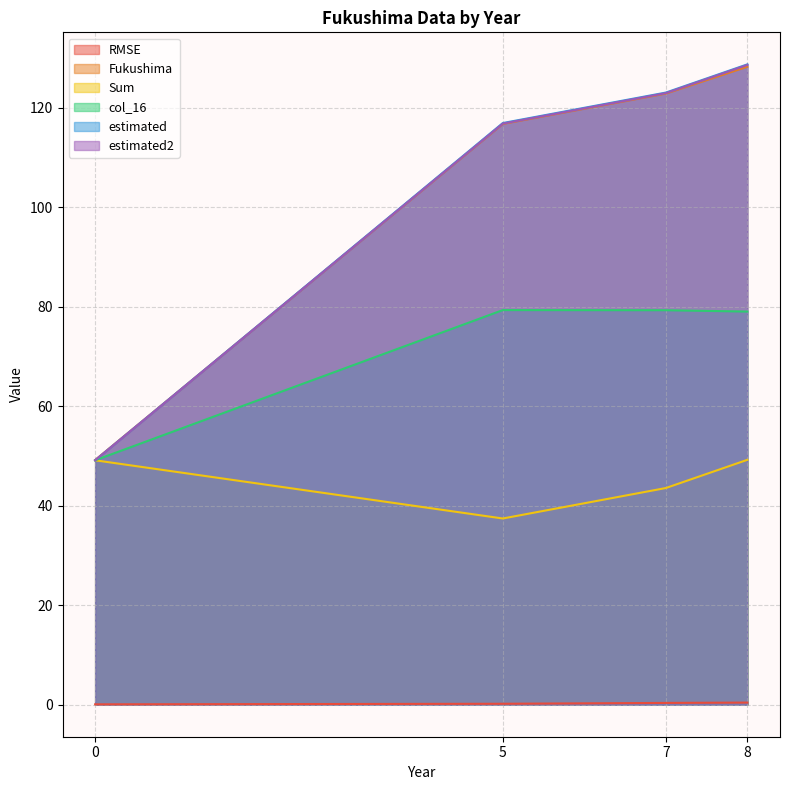

Where is the first local maximum for col_16?

5